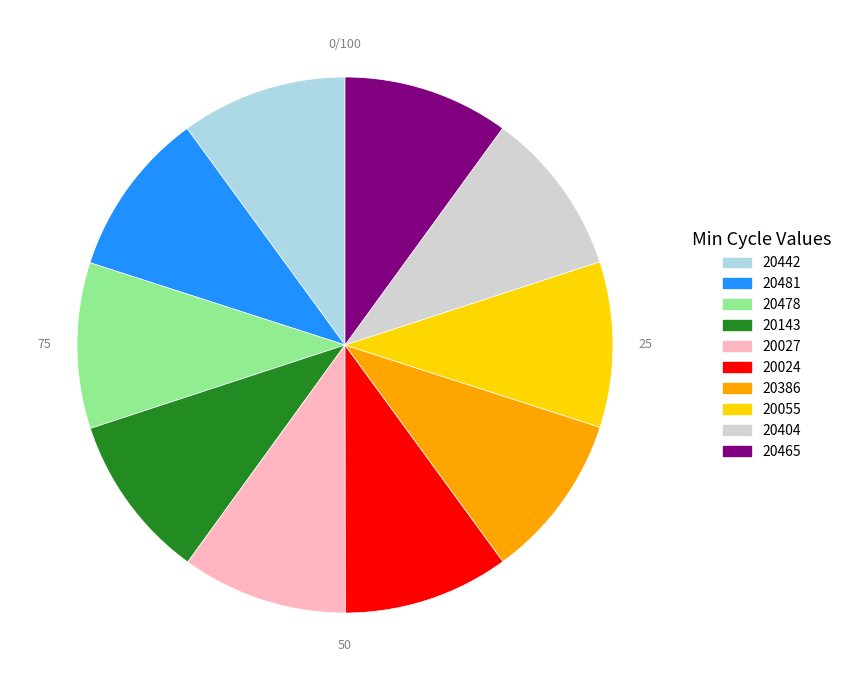

Does 20442 account for over 50% of the chart?

No